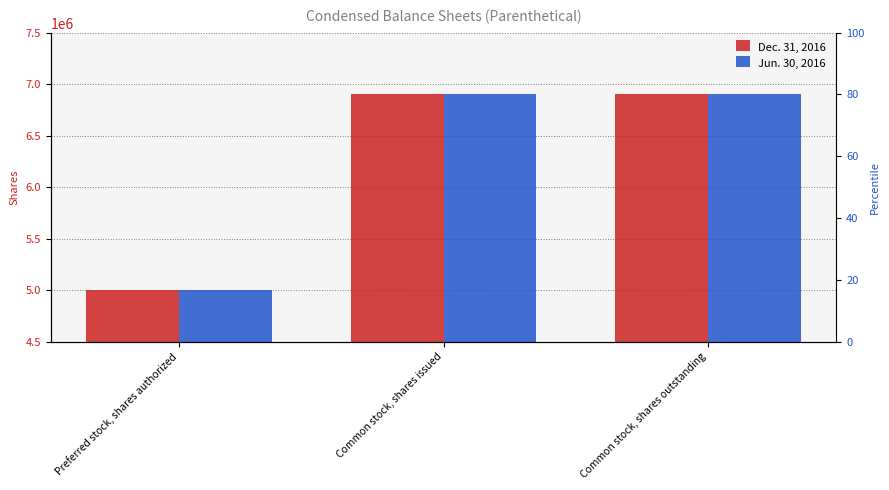

Which category has the highest value across all series?

Common stock, shares issued